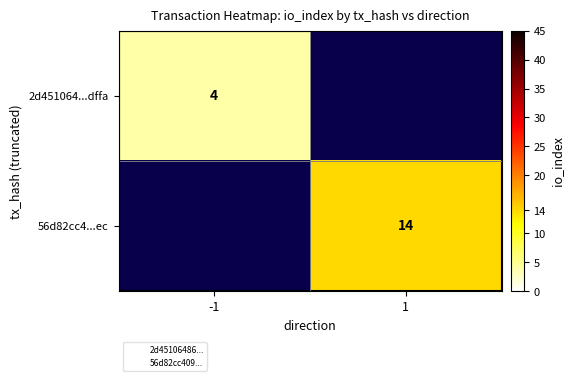

True or false: 56d82cc4...ec has a value of 23.7 at 1.

False